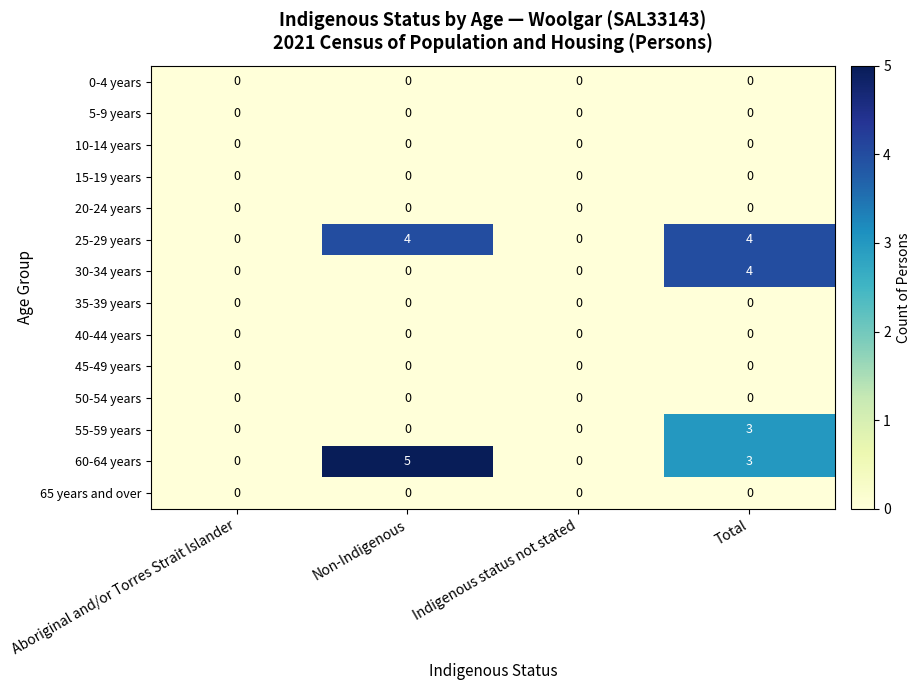

True or false: 25-29 years has a value of 4 at Total.

True